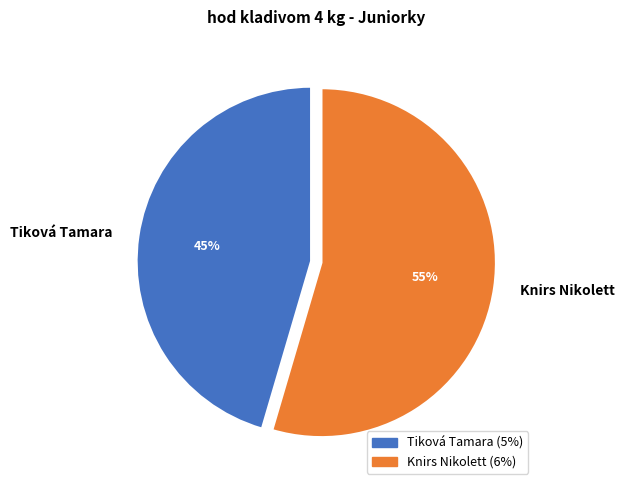

To the nearest percent, what is the combined percentage of Knirs Nikolett and Tiková Tamara?

100%